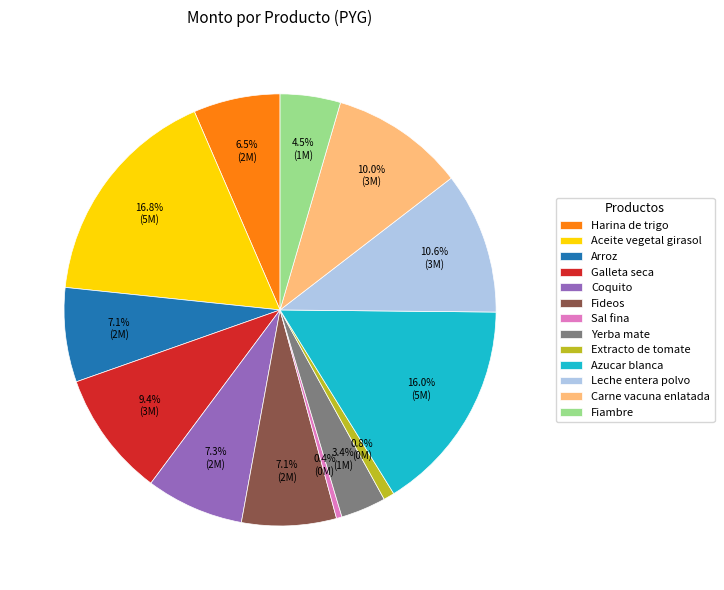

Which slice is the largest?

Aceite vegetal girasol